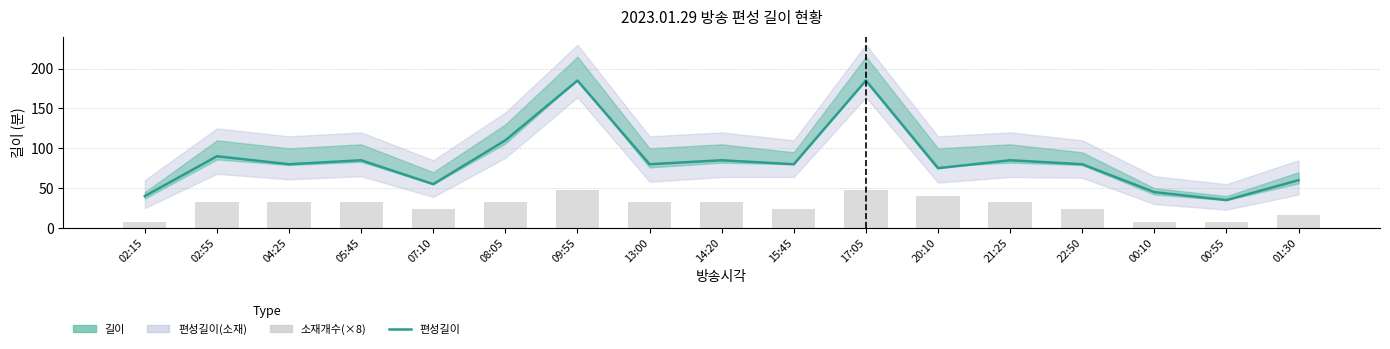

What is the difference between the 소재개수 values at 02:15 and 04:25?

24